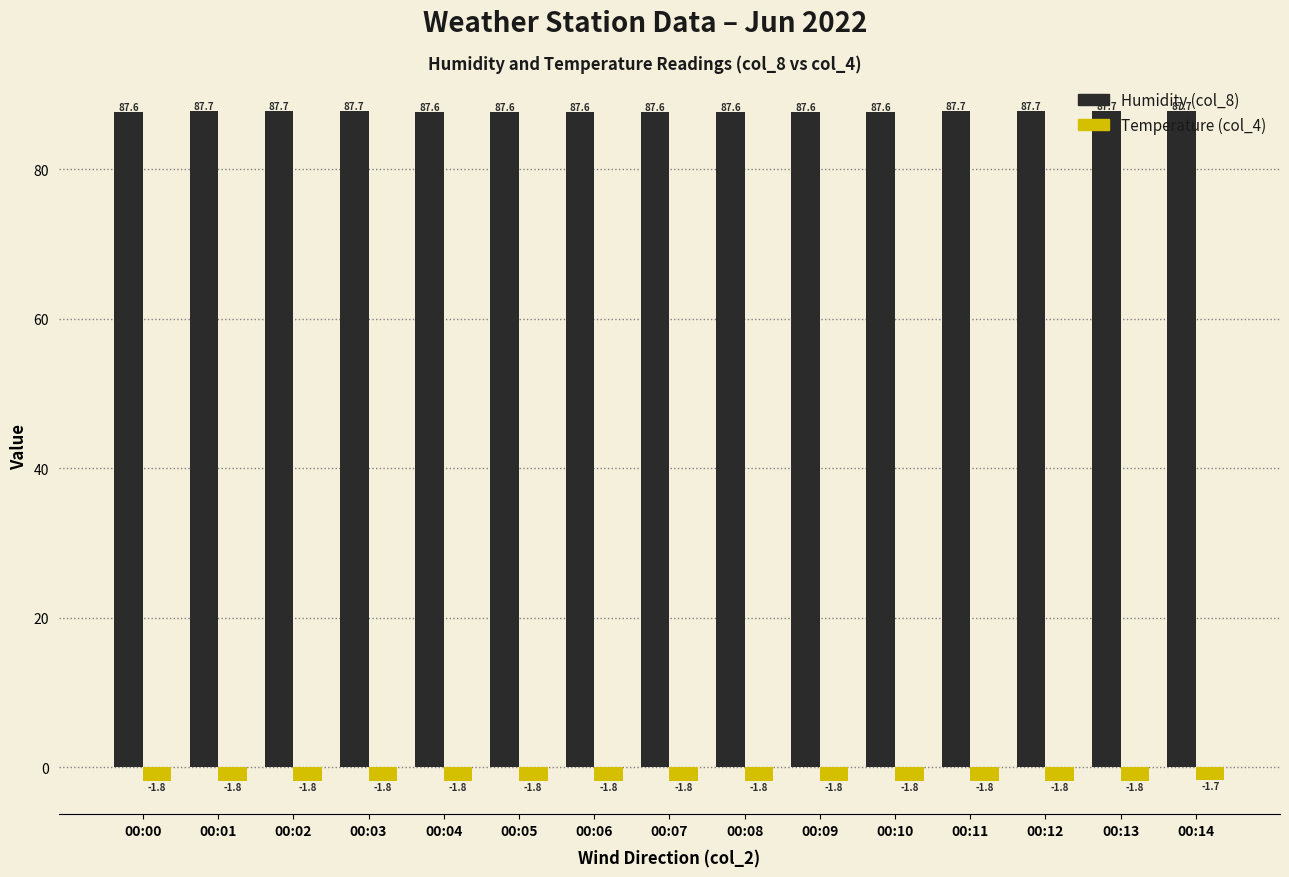

What is the sum of all Humidity (col_8) values?

1314.7